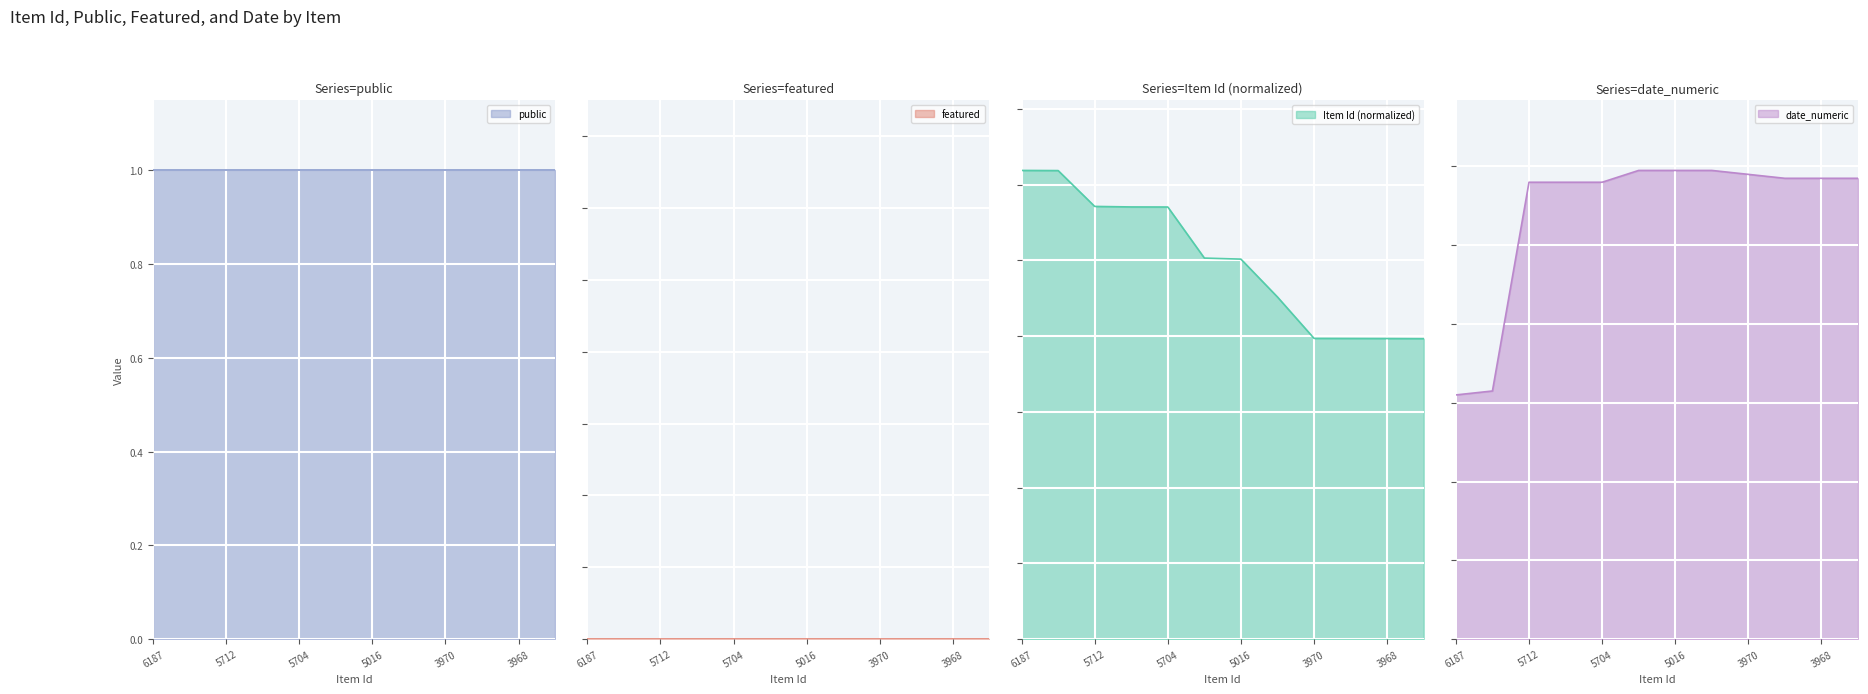

What is the difference between the Item Id (normalized) values at 5030 and 3969?

10.6